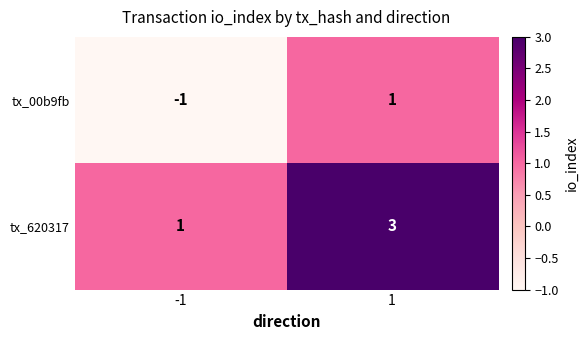

At 1, list the series in order from largest to smallest.

tx_620317, tx_00b9fb